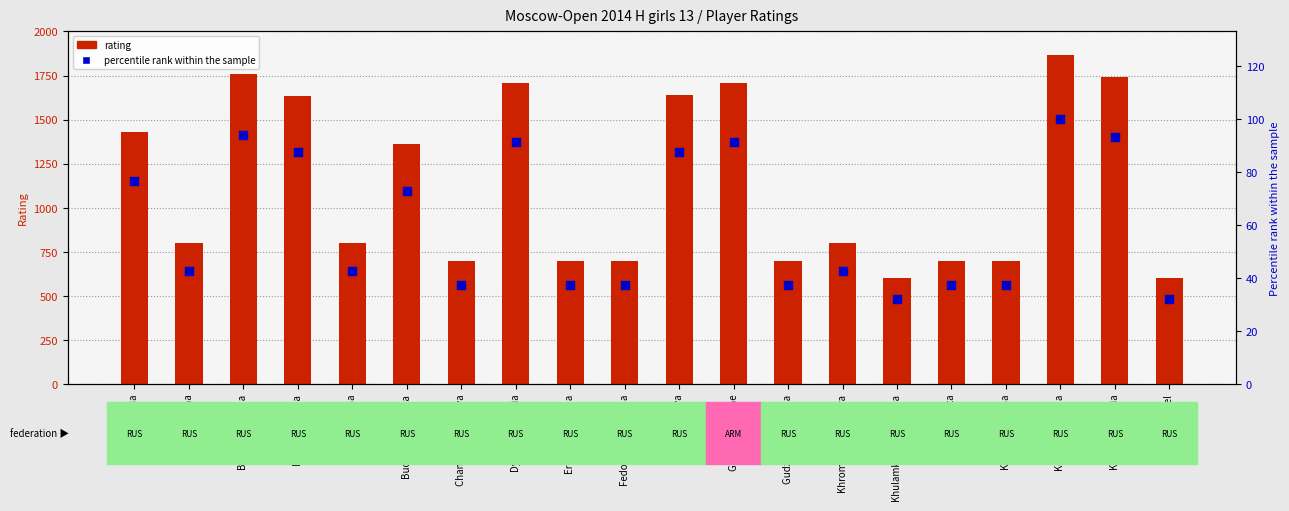

Which series has the widest spread of Y values?

Rating